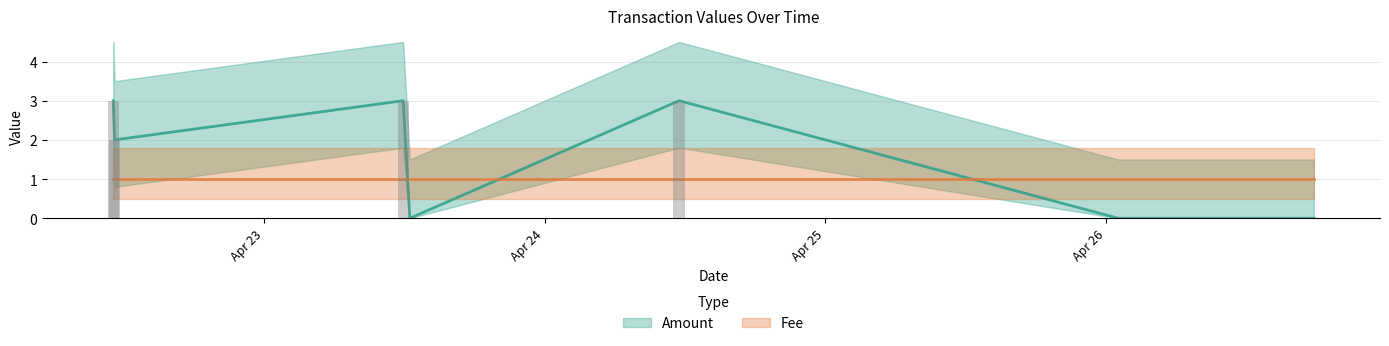

Rank the categories by value from lowest to highest.

2017-04-23 12:28:38, 2017-04-26 01:02:03, 2017-04-26 01:15:39, 2017-04-26 01:45:36, 2017-04-26 17:45:32, 2017-04-22 11:14:16, 2017-04-22 11:07:22, 2017-04-23 11:54:32, 2017-04-24 11:29:58